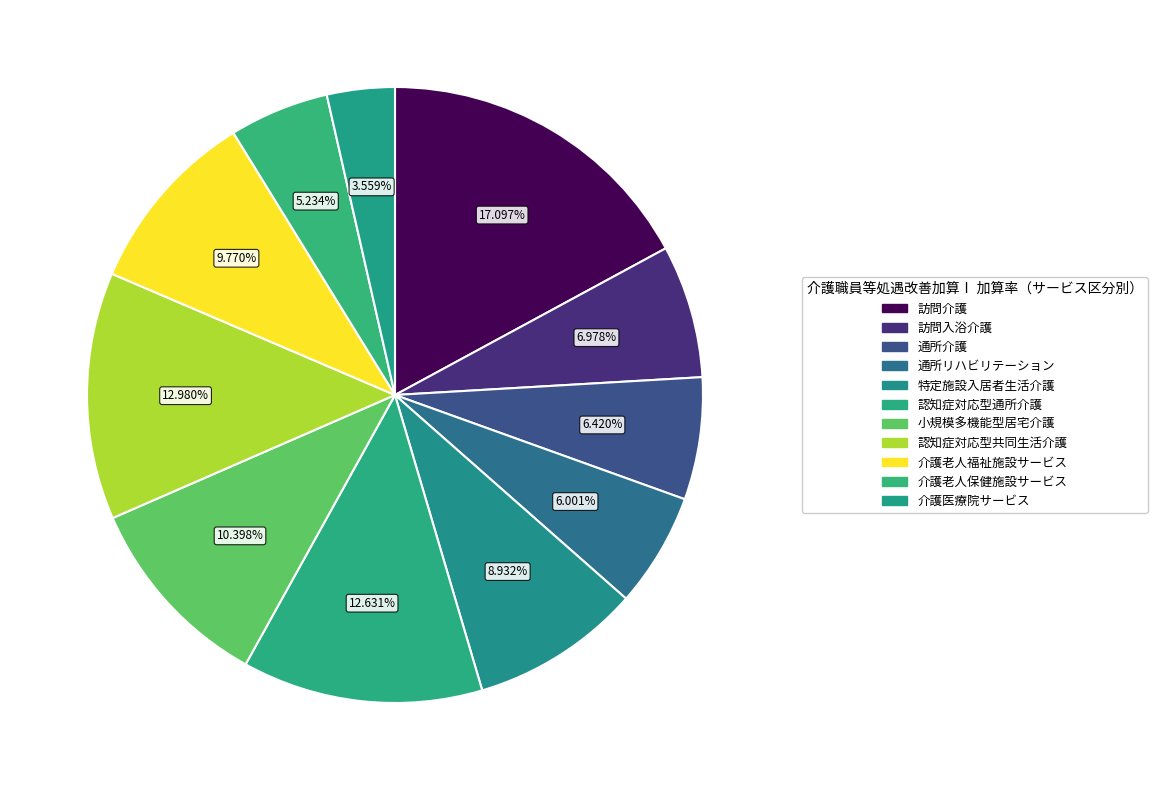

Is it true that 訪問介護 is 12% of the pie?

False